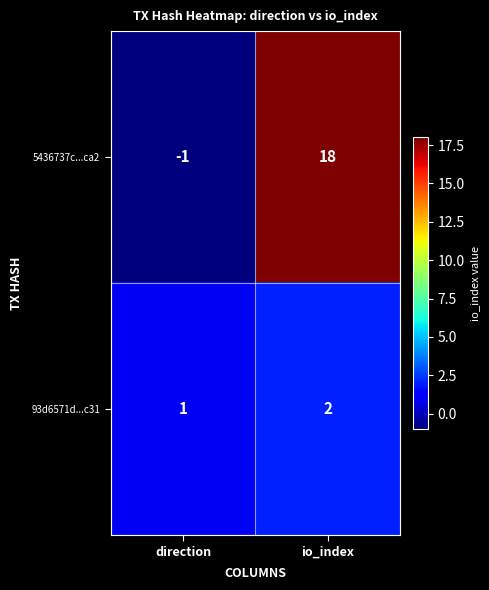

What is the maximum value shown in the chart?

18